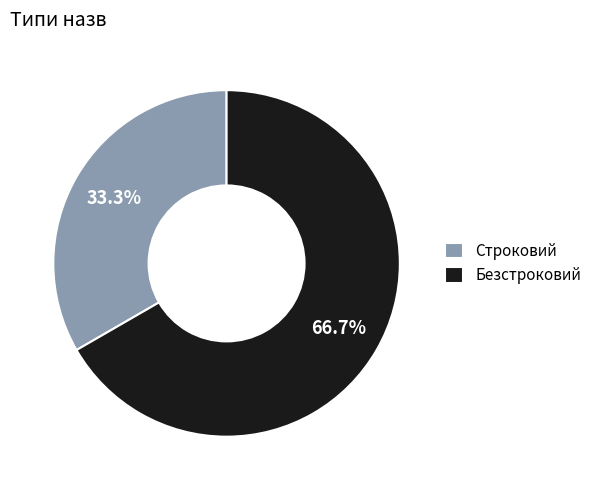

To the nearest percent, what percentage of the pie is Строковий?

33%